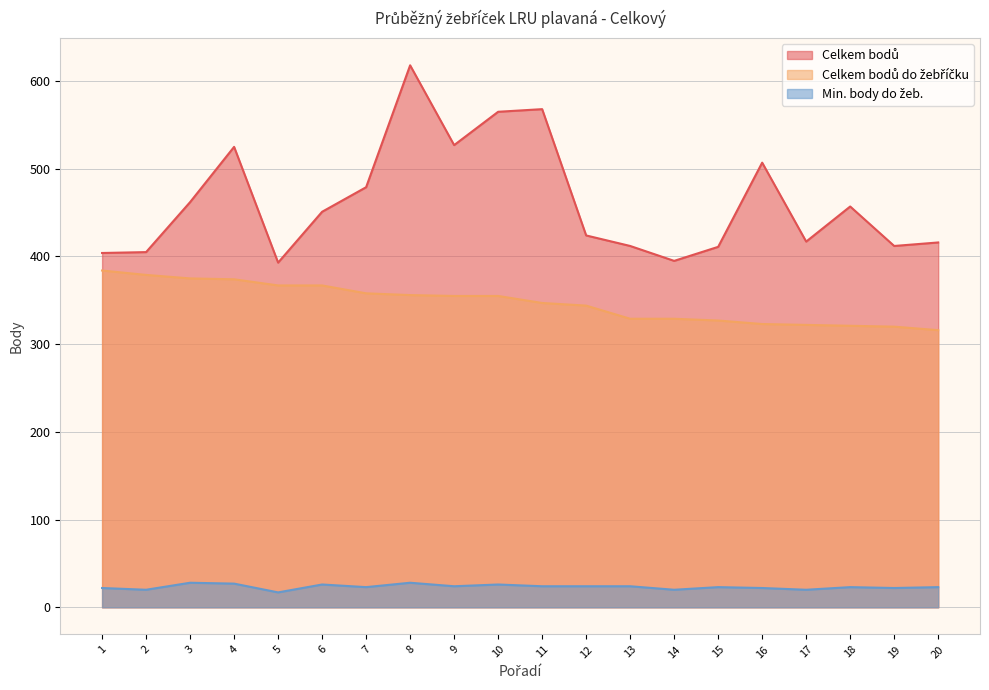

True or false: Celkem bodů and Min. body do žeb. intersect in this chart.

False